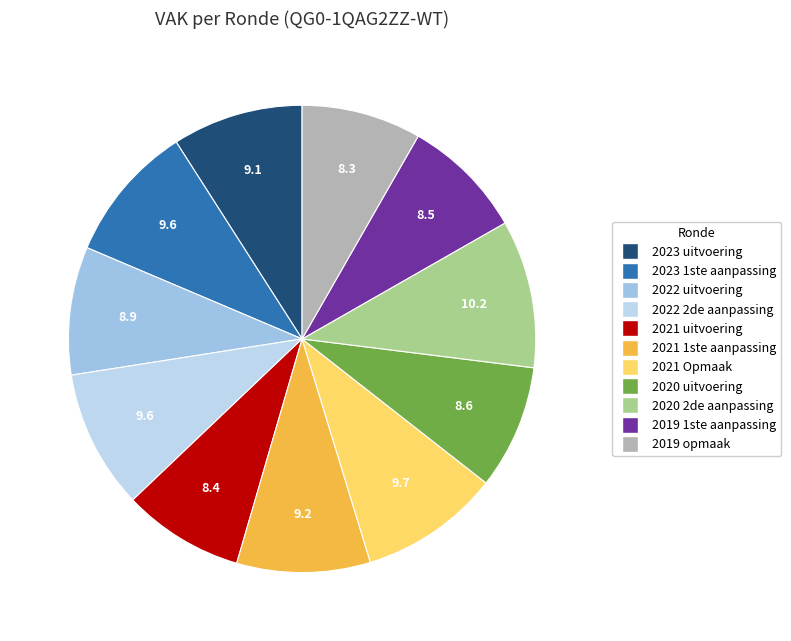

Is it true that 2019 opmaak is 15% of the pie?

False